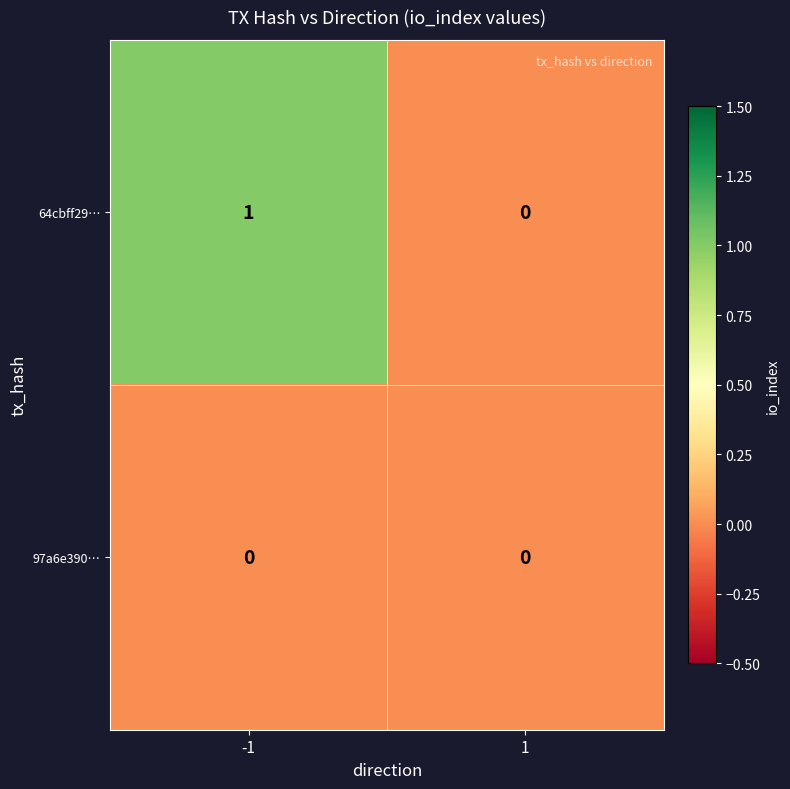

Reading right to left, list all the values displayed in this chart.

64cbff29…: 1=0	-1=1
97a6e390…: 1=0	-1=0